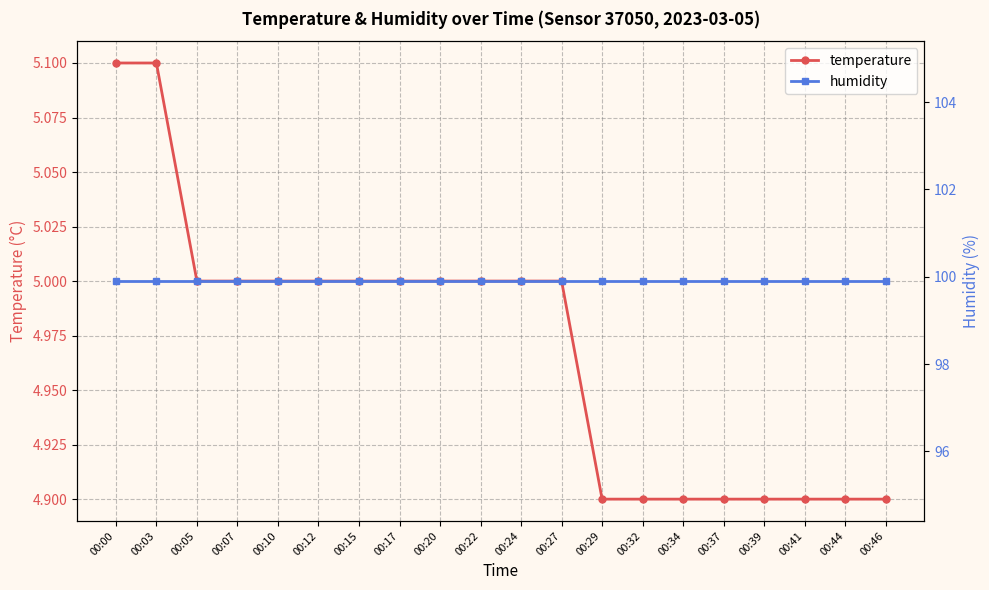

Where does the temperature series first go above 5?

00:00